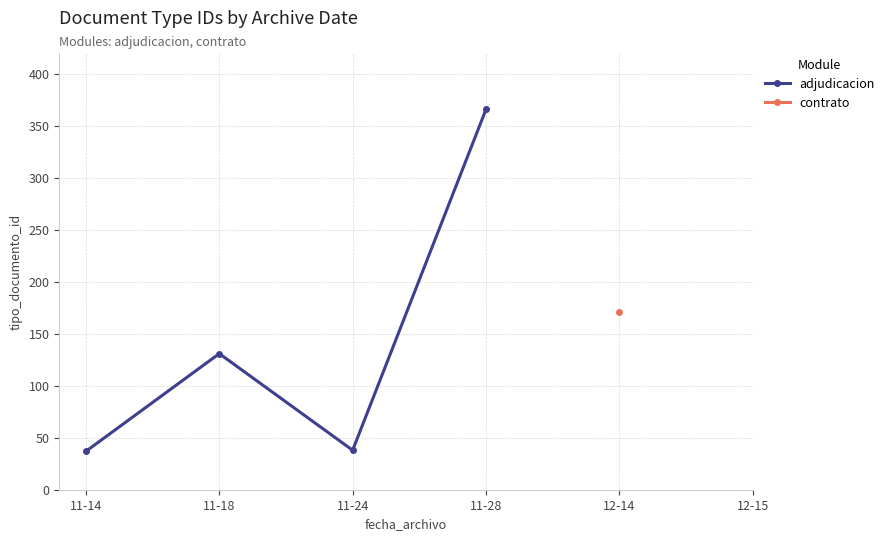

Between 12-14 and 11-14, which is larger?

11-14